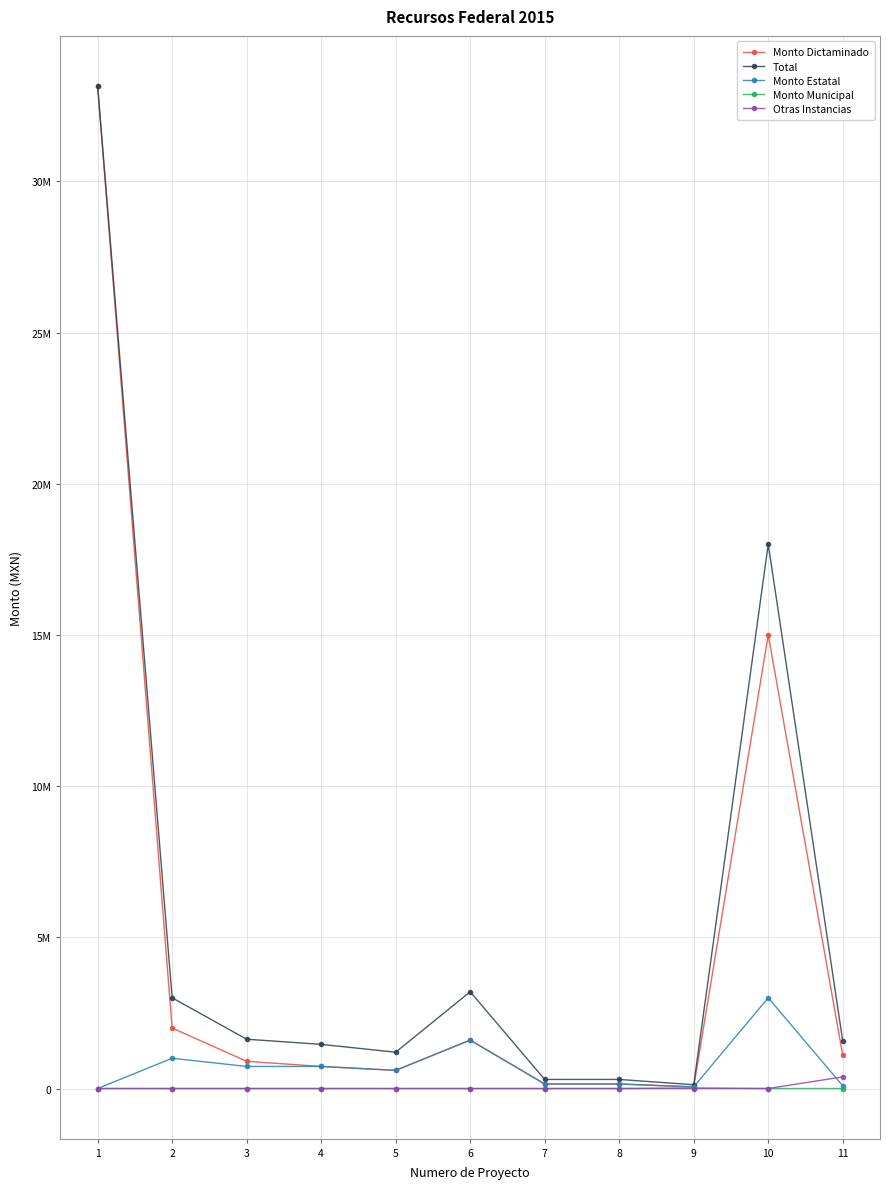

What are all the series names shown in the legend?

Monto Dictaminado, Total, Monto Estatal, Monto Municipal, Otras Instancias